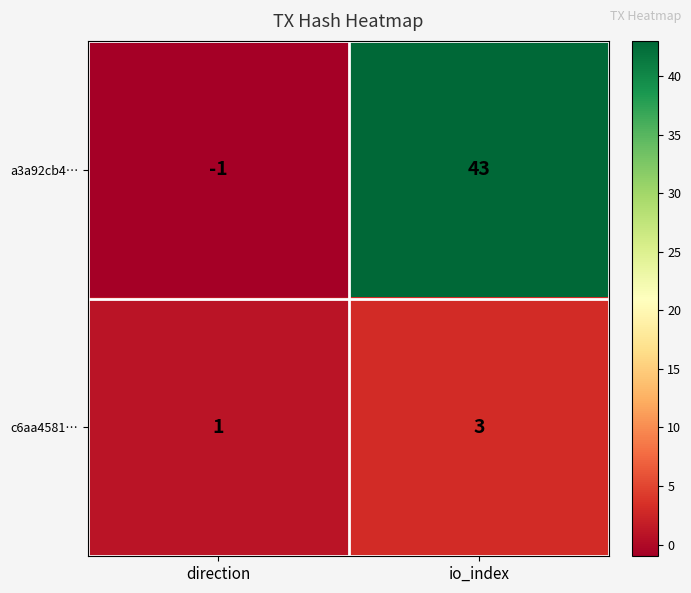

At how many categories does at least one series exceed 29?

1